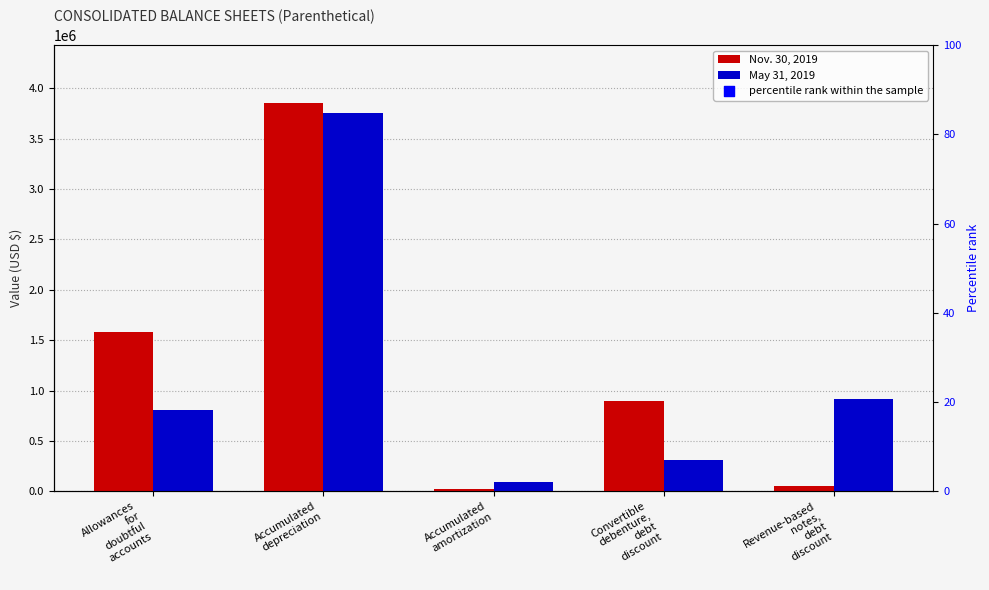

Which series has the largest Y range (max minus min)?

Nov. 30, 2019